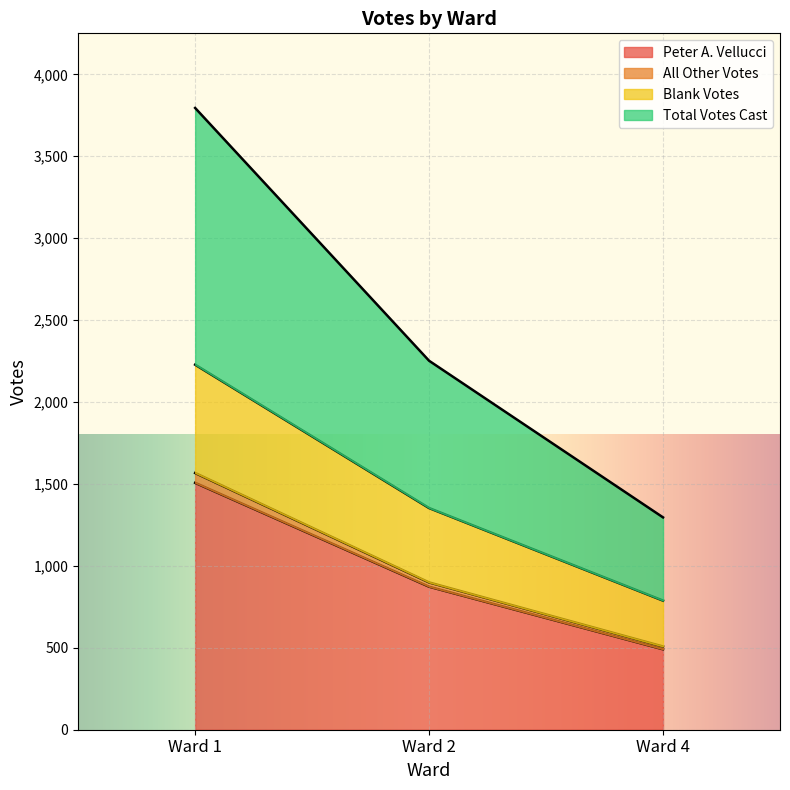

Which series has the largest total across all categories?

Total Votes Cast